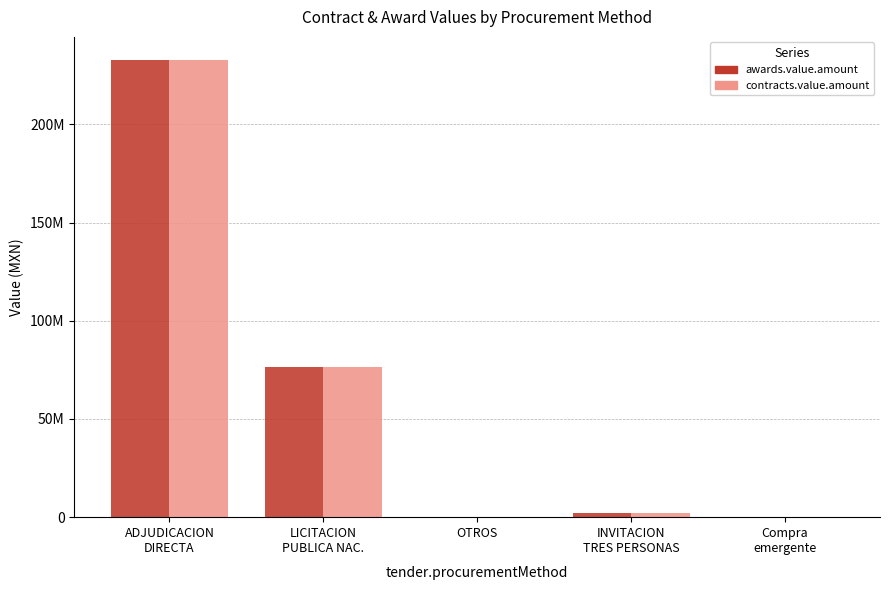

What are all the series names shown in the legend?

awards.value.amount, contracts.value.amount